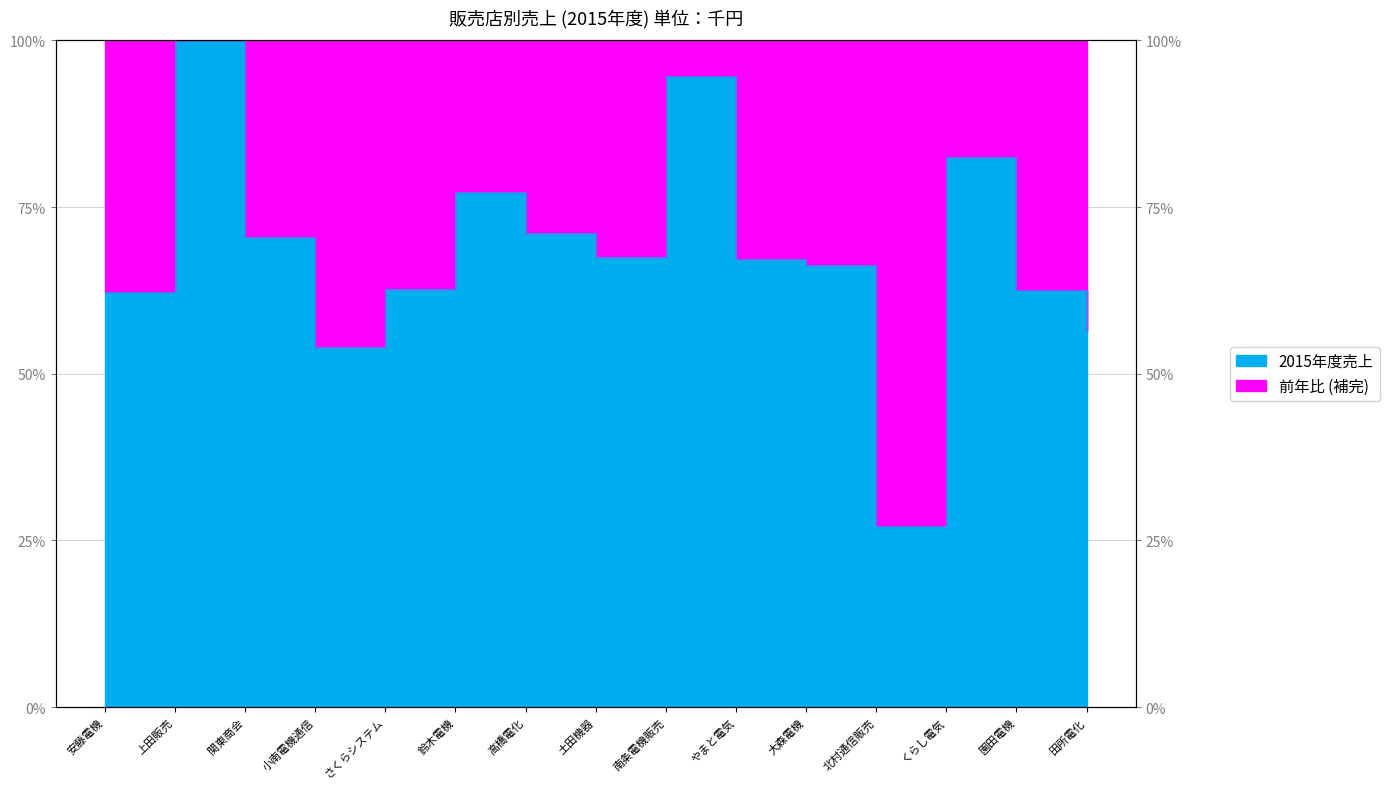

Rank the categories by value from highest to lowest.

上田販売, 南条電機販売, くらし電気, 鈴木電機, 高橋電化, 関東商会, 土田機器, やまと電気, 大森電機, さくらシステム, 園田電機, 安藤電機, 田所電化, 小南電機通信, 北村通信販売